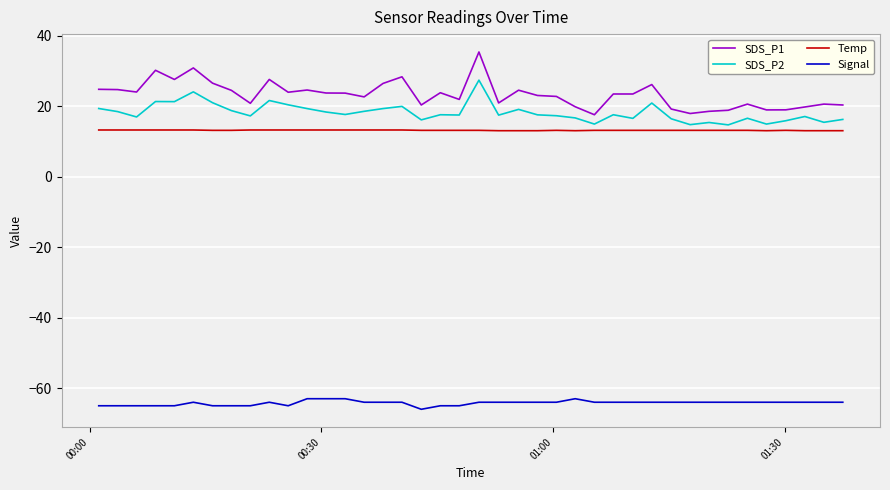

Which series has the largest total across all categories?

SDS_P1